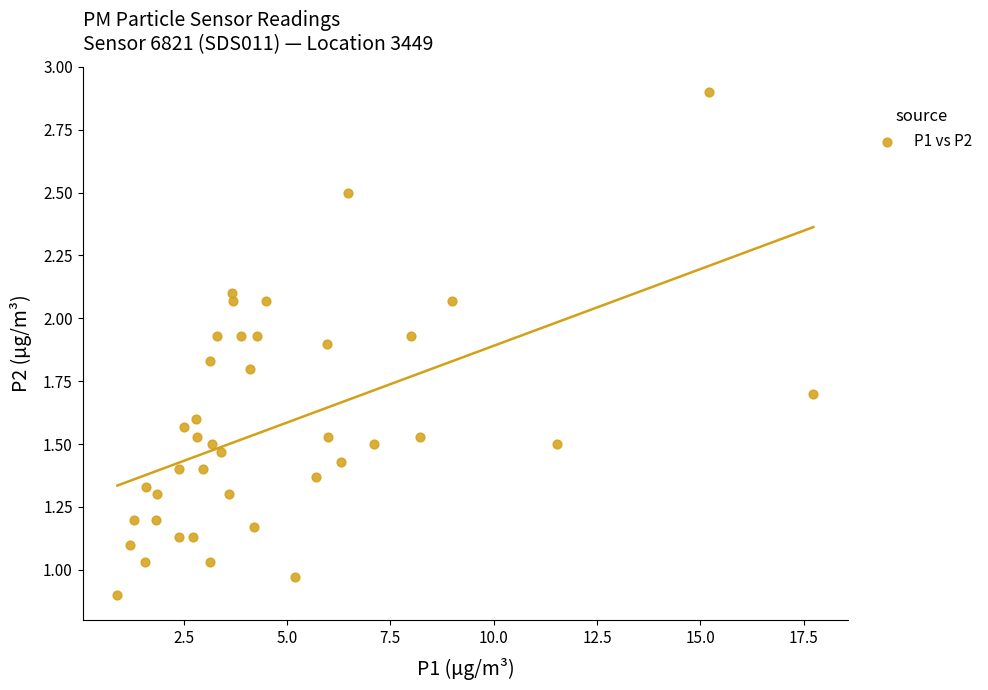

What is the range of Y values (max minus min)?

2.0